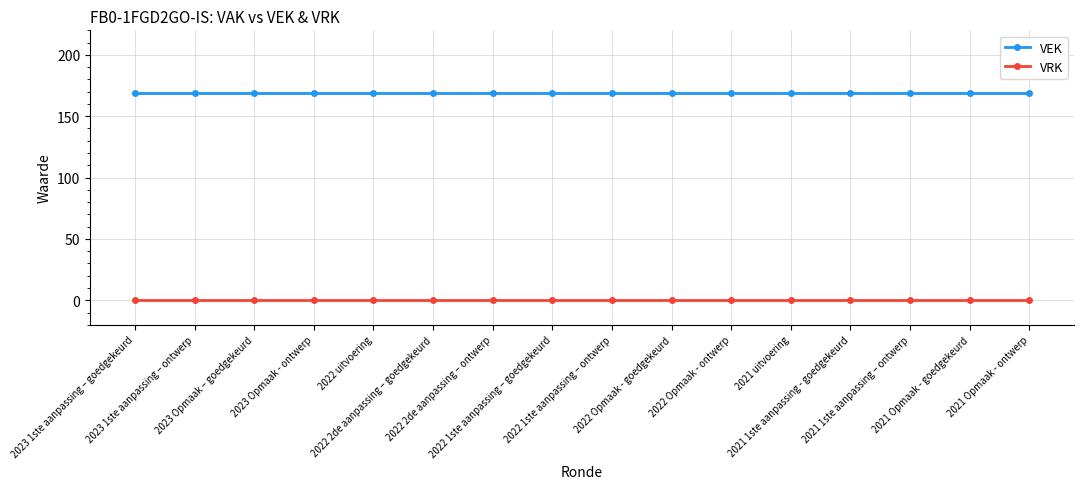

Reading left to right, list all the values displayed in this chart.

VEK: 169	169	169	169	169	169	169	169	169	169	169	169	169	169	169	169
VRK: 0	0	0	0	0	0	0	0	0	0	0	0	0	0	0	0